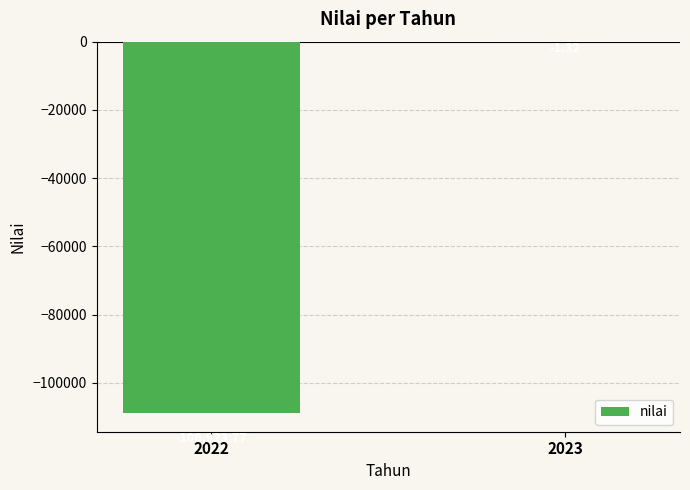

What is the change in value from 2022 to 2023?

+108922.4